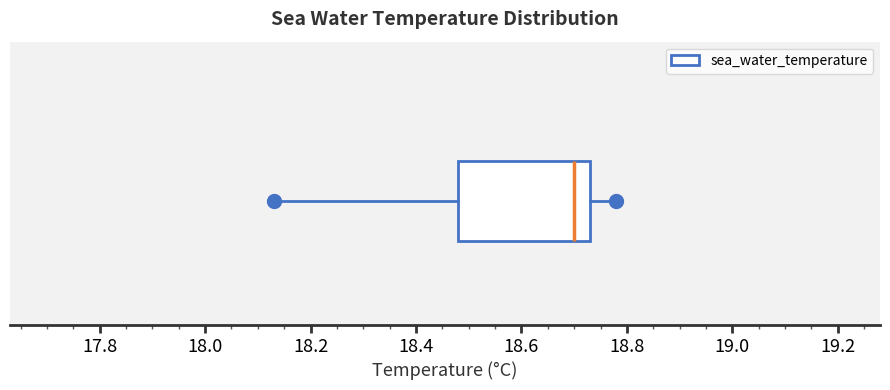

Transcribe this box plot: give where the median line is, the range the box spans, and where the two whiskers end, as read against the x-axis. The values are not printed on the chart, so give them approximately, as read against the axis.

median 18.70, box 18.48 to 18.74, whiskers 18.14 to 18.78